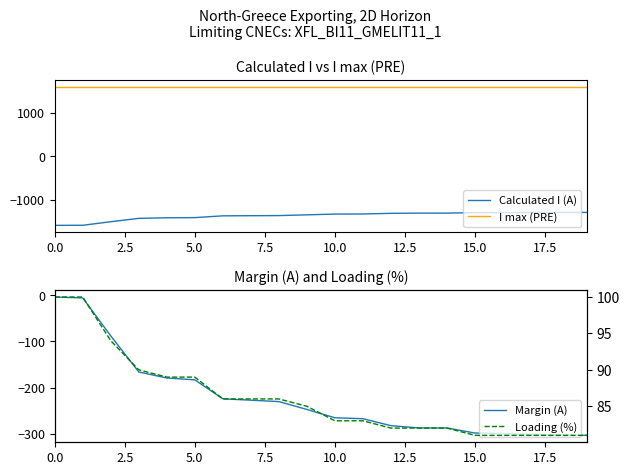

What are all the series names shown in the legend?

Calculated I (A), I max (PRE), Margin (A), Loading (%)